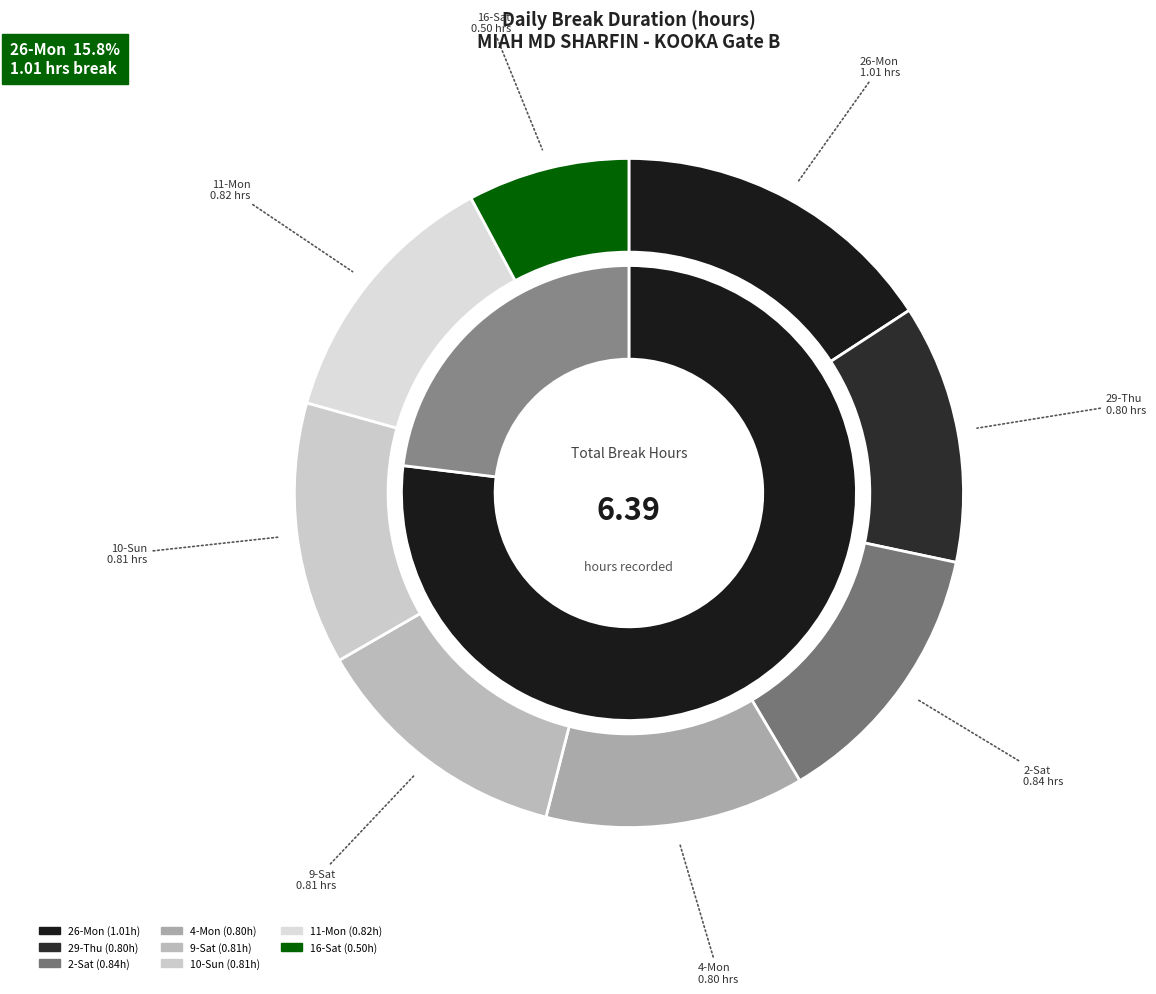

Combined, do 11-Mon and 16-Sat account for over 50%?

No